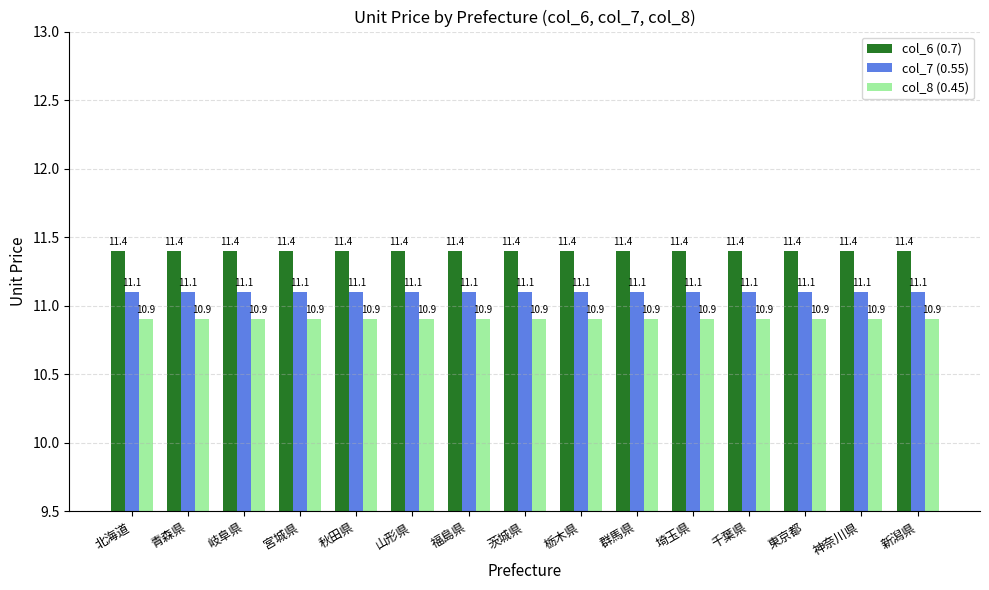

True or false: col_8 (0.45) has a value of 10.9 at 群馬県.

True